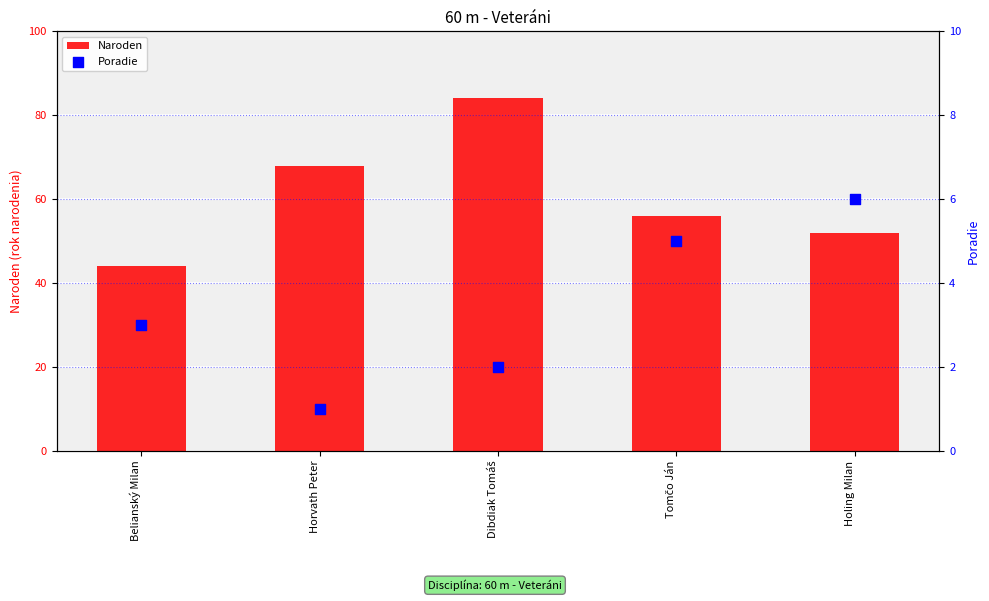

At how many categories does at least one series exceed 50?

4